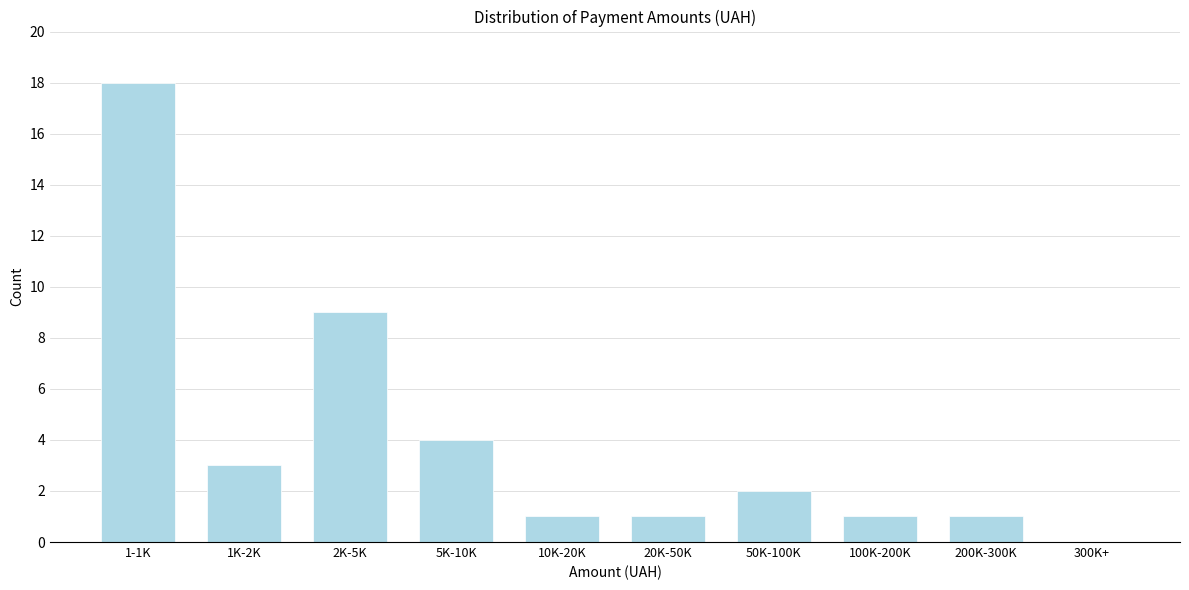

Reading right to left, transcribe all the data shown in this chart.

300K+=0	200K-300K=1	100K-200K=1	50K-100K=2	20K-50K=1	10K-20K=1	5K-10K=4	2K-5K=9	1K-2K=3	1-1K=18